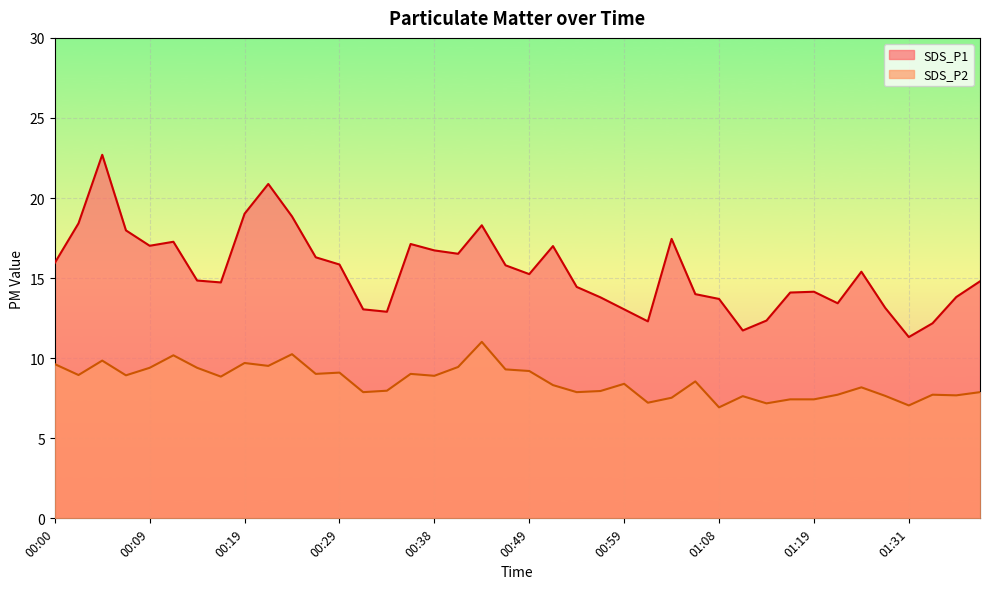

At which category does SDS_P1 reach its first local valley?

00:09